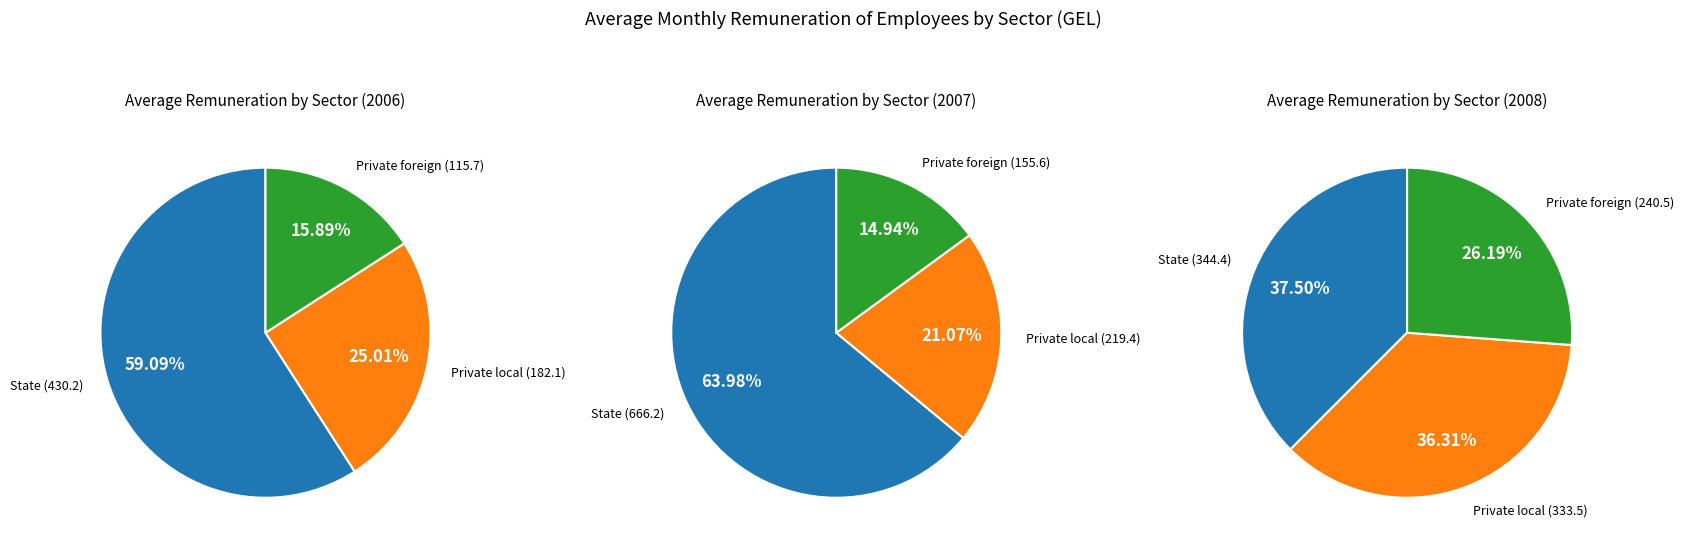

Rank the series at 2006 from highest to lowest value.

State, Private (local), Private (foreign)